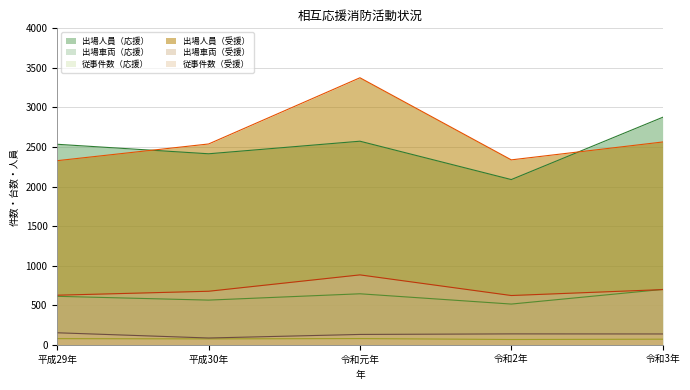

How many data points in 出場人員（応援） are less than 2534?

2